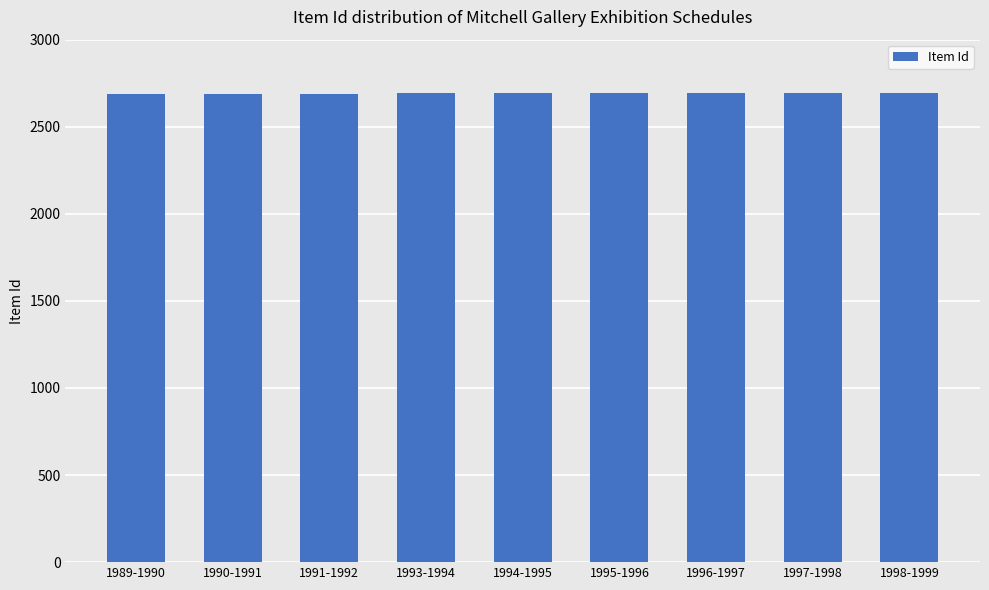

What is the change in value from 1990-1991 to 1995-1996?

+4